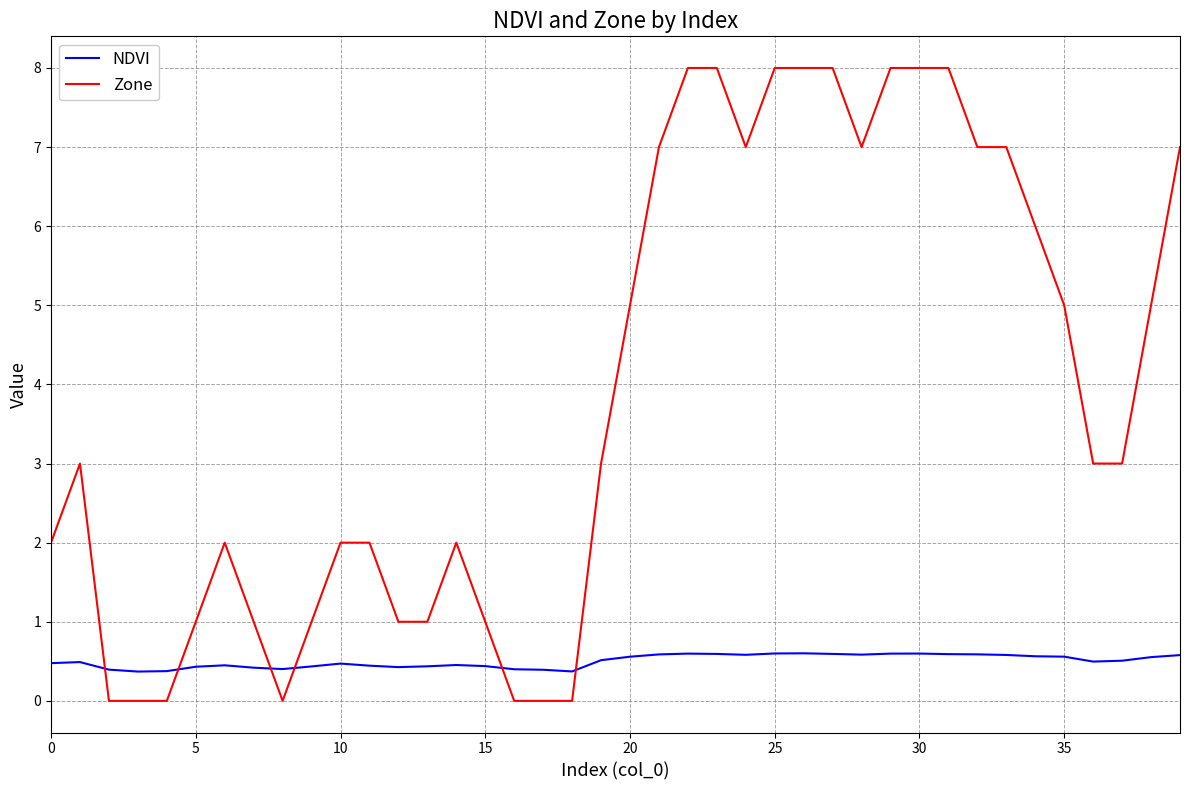

What is the maximum value for NDVI?

0.6